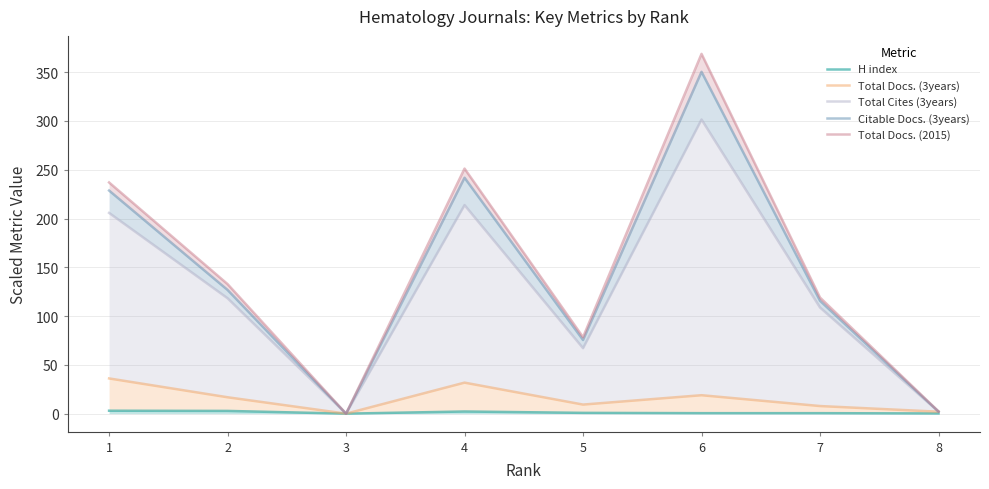

What is the sum of all Total Docs. (2015) values?

1189.5